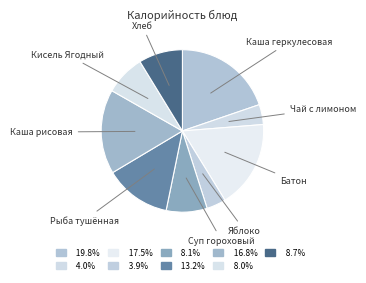

Does Рыба тушённая represent more than half of the total?

No